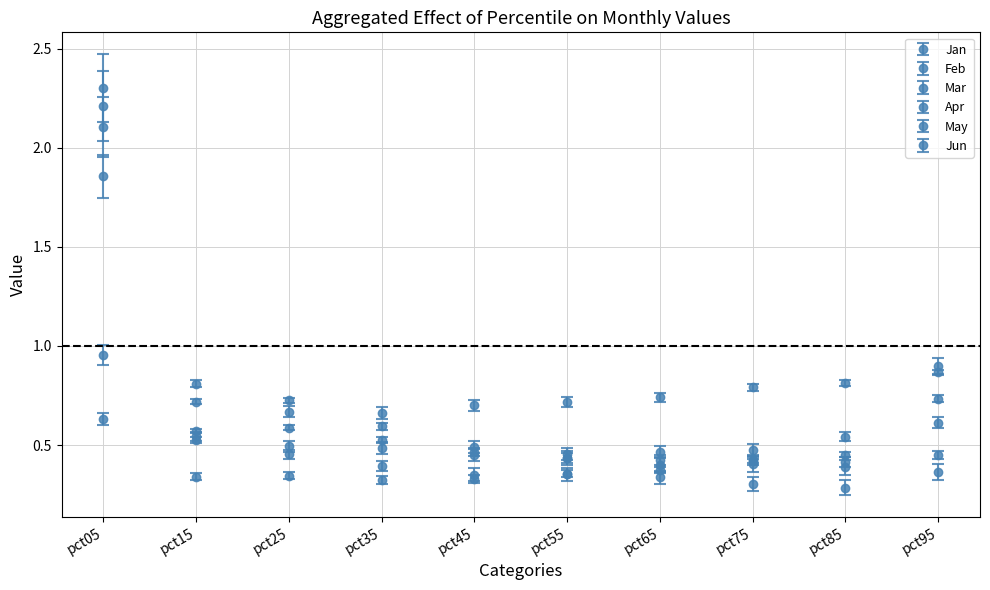

At which category does the chart reach its peak across all series?

pct05